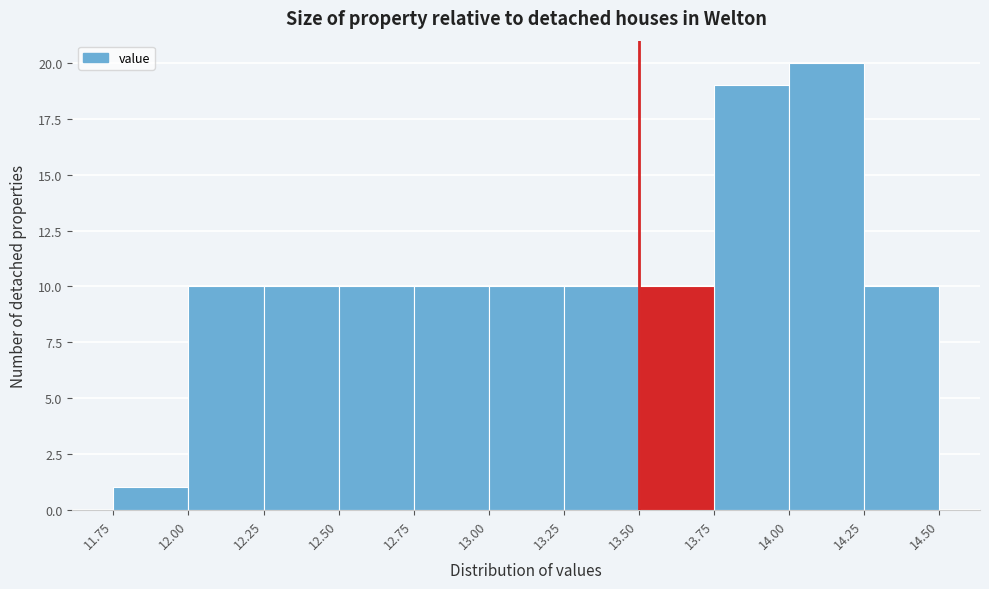

Reading left to right, list every bar in this chart as the range it spans on the x-axis followed by its height. The values are not printed on the chart, so give them approximately, as read against the axis.

11.75 to 12.00: 1
12.00 to 12.25: 10
12.25 to 12.50: 10
12.50 to 12.75: 10
12.75 to 13.00: 10
13.00 to 13.25: 10
13.25 to 13.50: 10
13.50 to 13.75: 10
13.75 to 14.00: 19
14.00 to 14.25: 20
14.25 to 14.50: 10